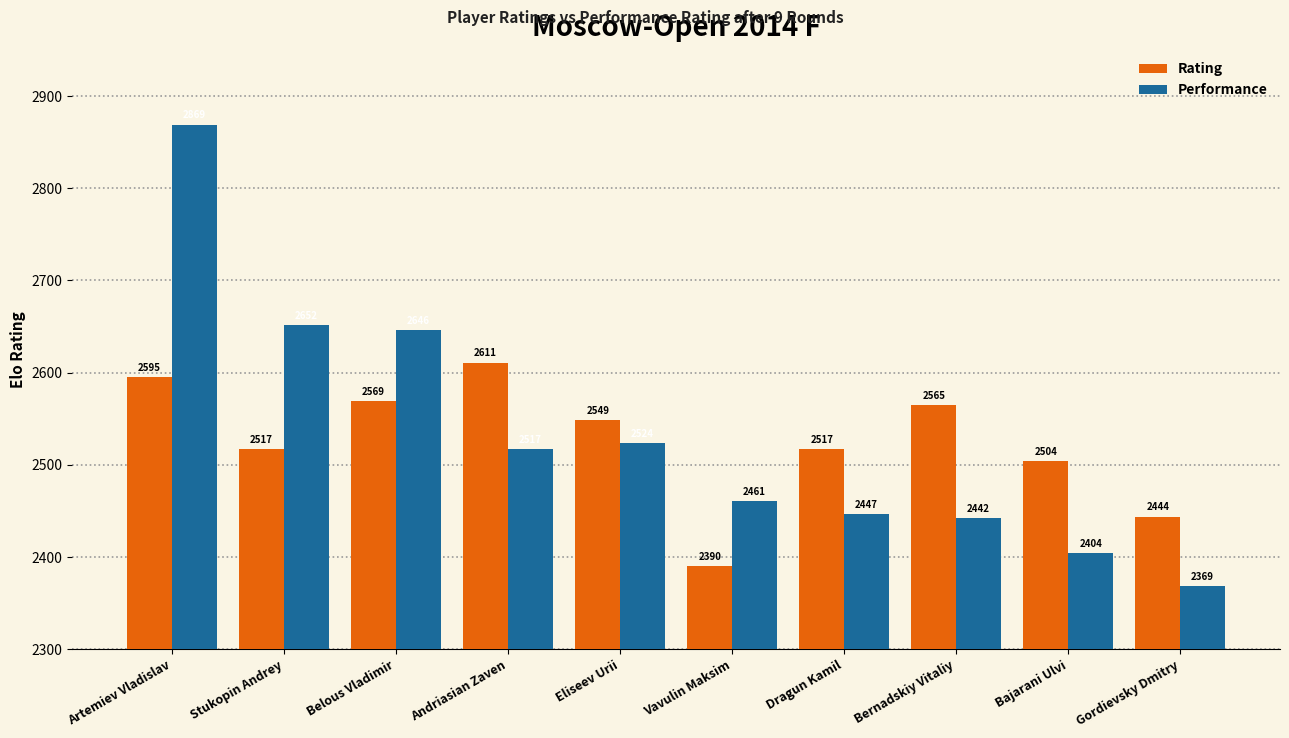

At which category is the sum across all series the highest?

Artemiev Vladislav